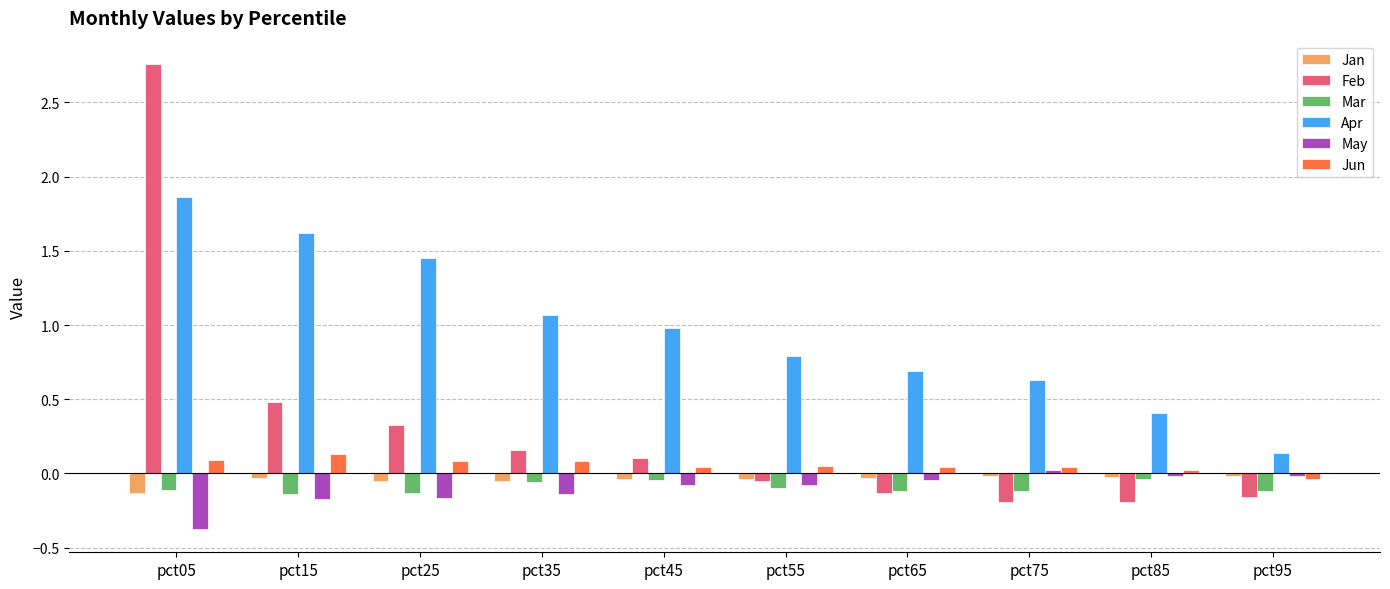

What is the difference between the maximum and minimum values in the Feb series?

3.0